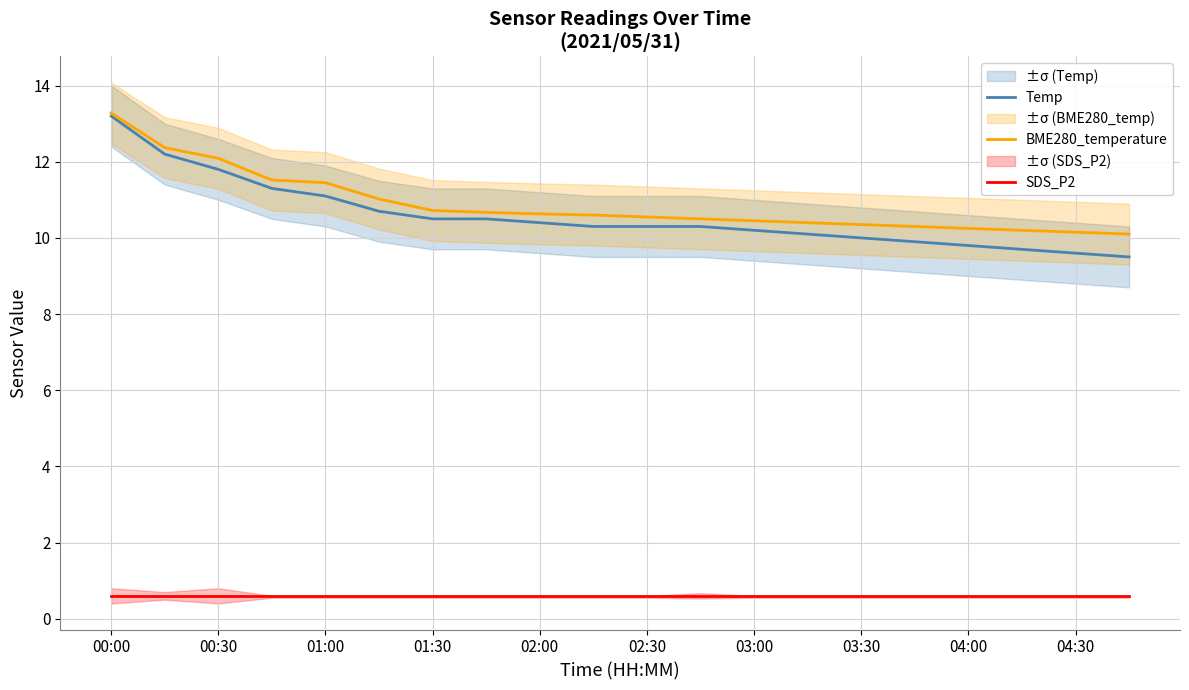

Is it true that Temp equals 10.4 at 02:00?

True